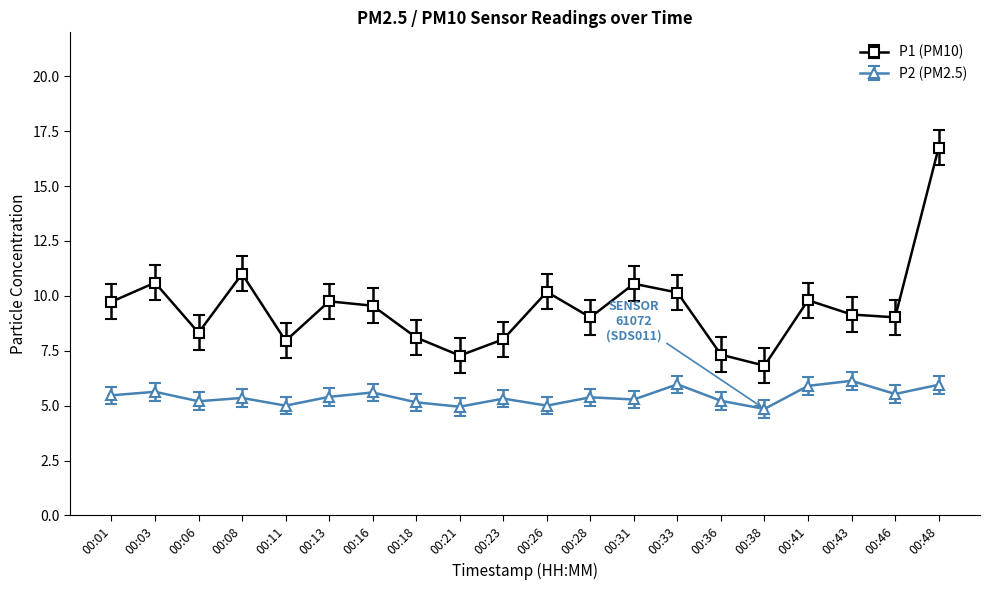

True or false: P2 (PM2.5) and P1 (PM10) cross at least once.

False